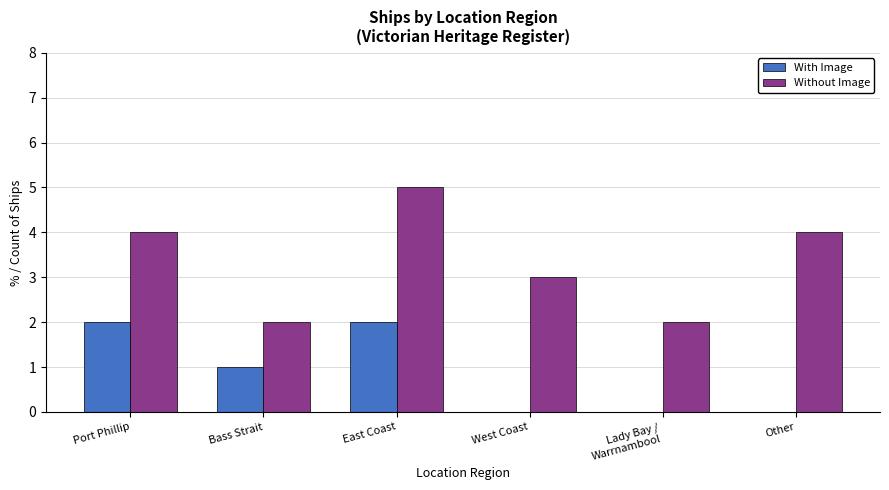

Between Bass Strait and East Coast, which series saw the biggest shift?

Without Image